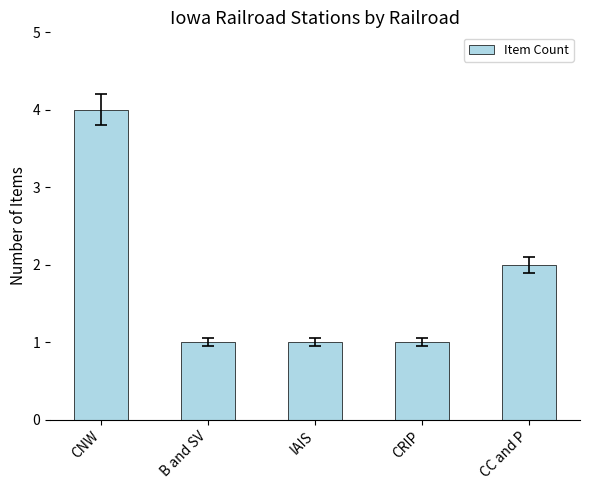

What is the value of the 2nd bar from the left?

1